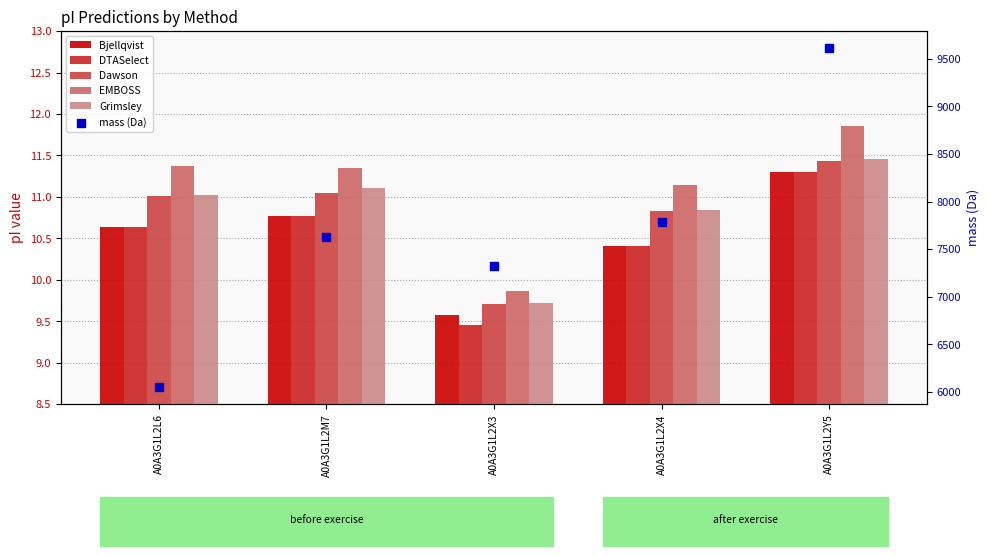

Which series has the widest spread of Y values?

mass (Da)